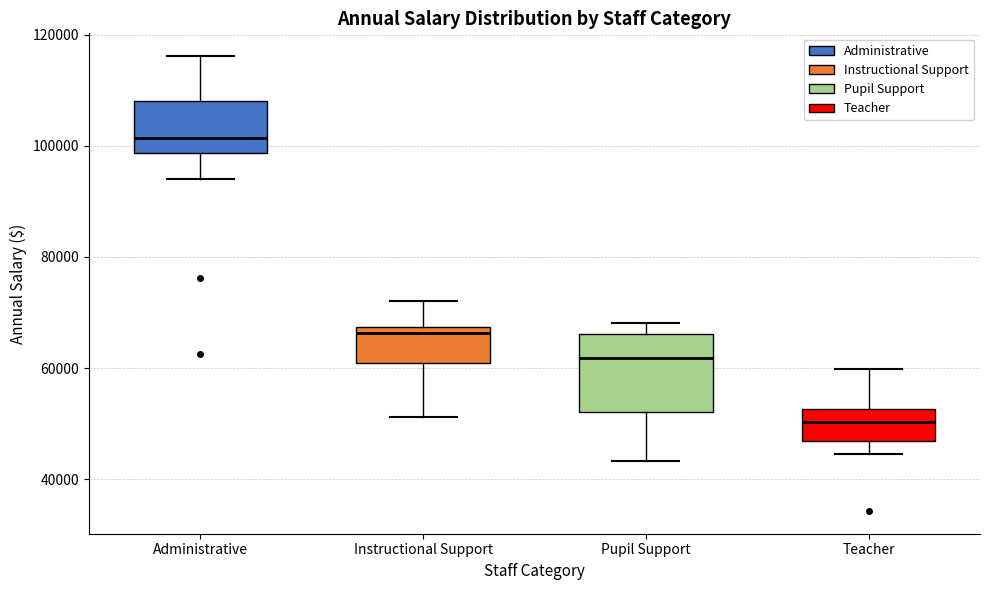

Reading left to right, read every box against the y-axis: the position of its median line, the range the box covers, and the ends of its whiskers. The values are not printed on the chart, so give them approximately, as read against the axis.

Administrative: median 102000, box 98000 to 108000, whiskers 94000 to 116000
Instructional Support: median 66000, box 60000 to 68000, whiskers 52000 to 72000
Pupil Support: median 62000, box 52000 to 66000, whiskers 44000 to 68000
Teacher: median 50000, box 46000 to 52000, whiskers 44000 to 60000